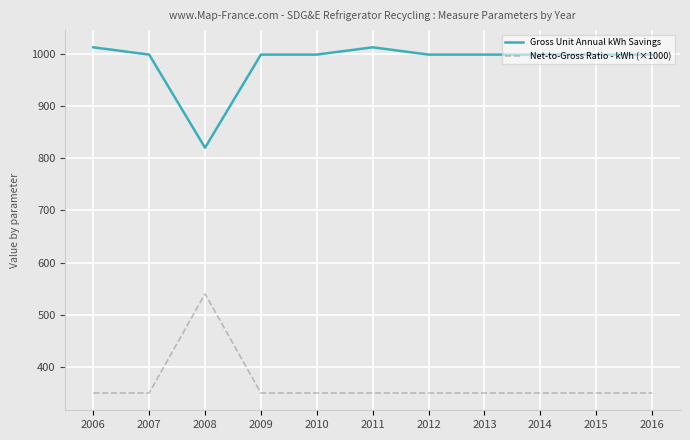

What is the total value across all series at 2012?

1348.4